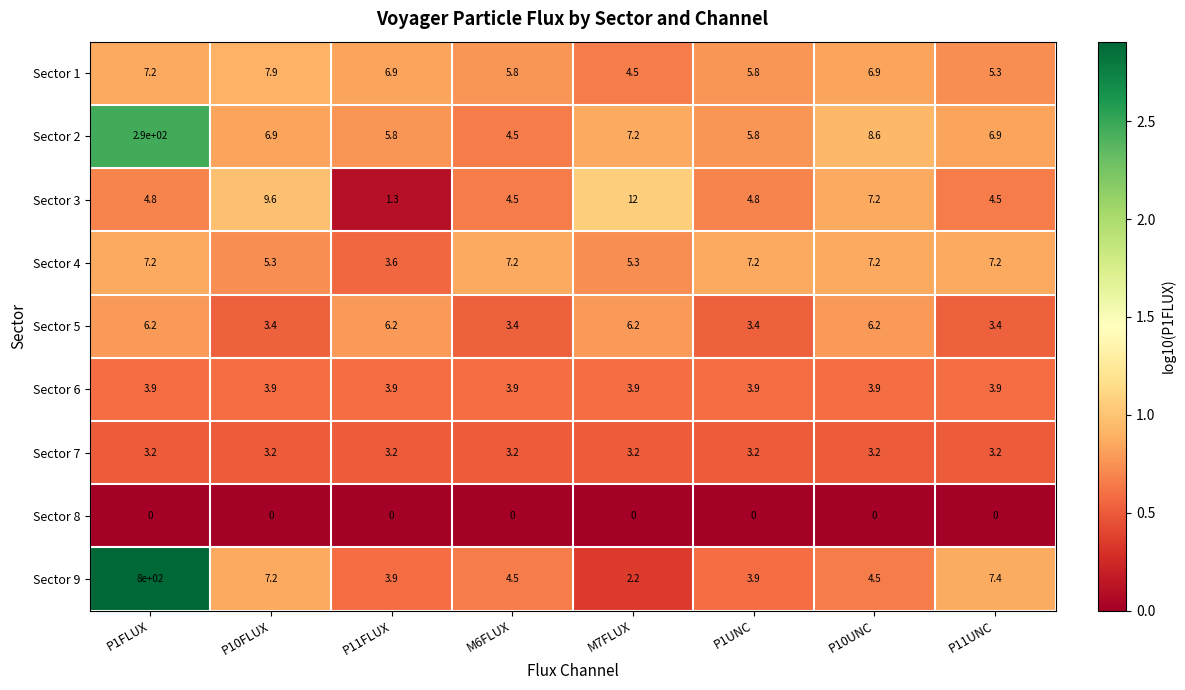

What is the difference between the second highest and second lowest values in the Sector 4 series?

1.9